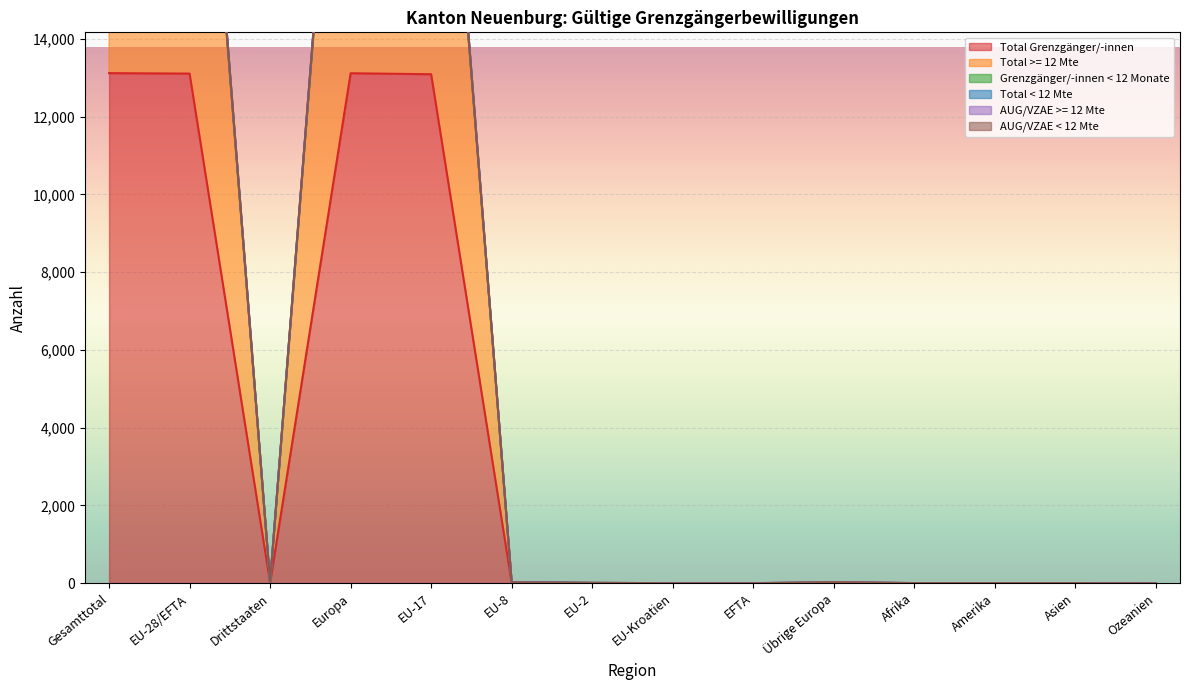

What is the total value across all series at Übrige Europa?

81